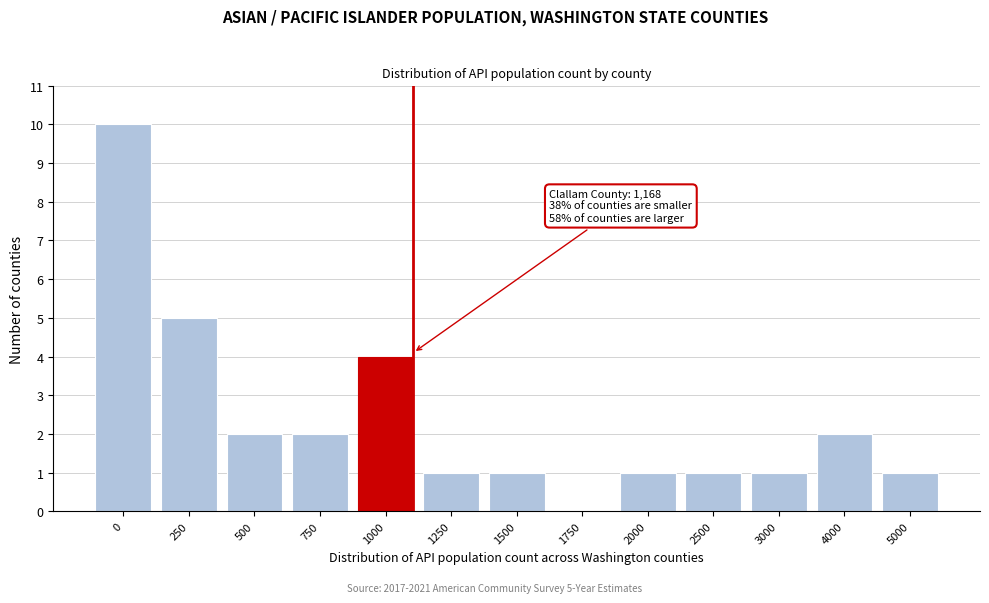

Reading left to right, what are all the values shown in this chart?

0=10	250=5	500=2	750=2	1000=4	1250=1	1500=1	1750=0	2000=1	2500=1	3000=1	4000=2	5000=1